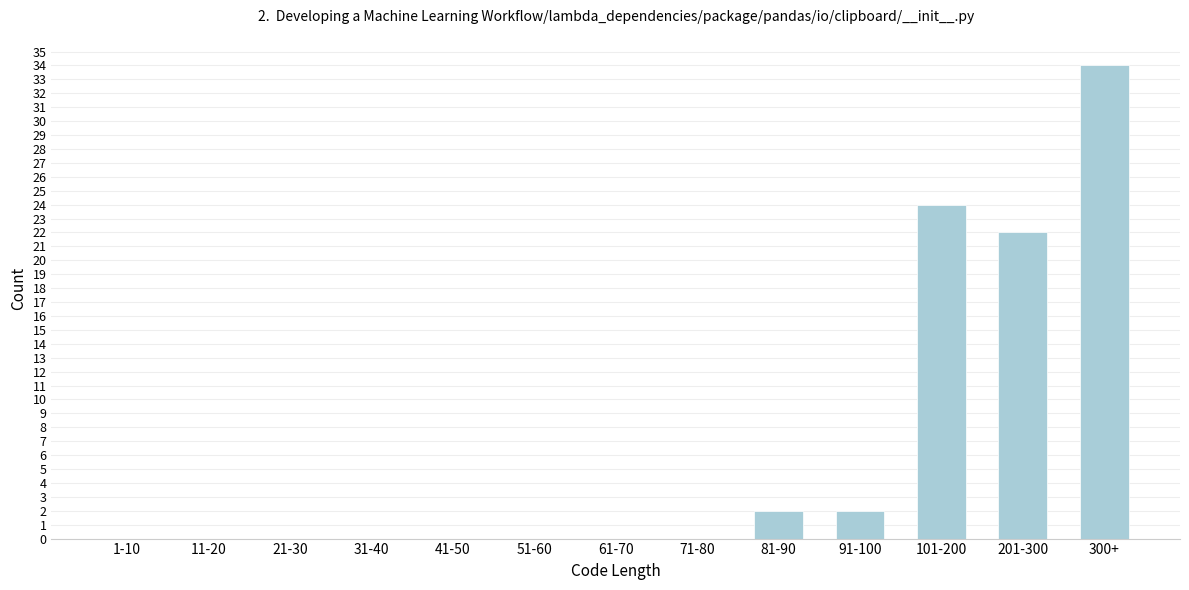

Reading left to right, extract all data points from this chart.

1-10=0	11-20=0	21-30=0	31-40=0	41-50=0	51-60=0	61-70=0	71-80=0	81-90=2	91-100=2	101-200=24	201-300=22	300+=34